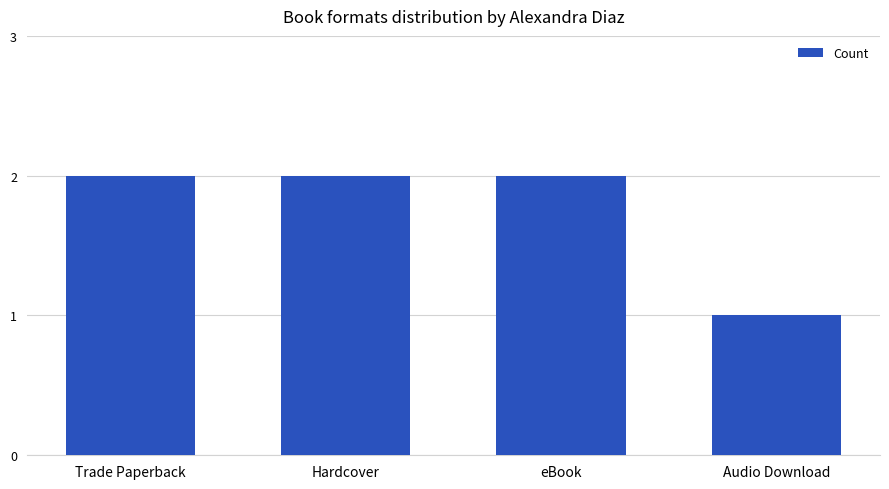

Approximately how many times larger is the value at Hardcover compared to Trade Paperback?

1.0